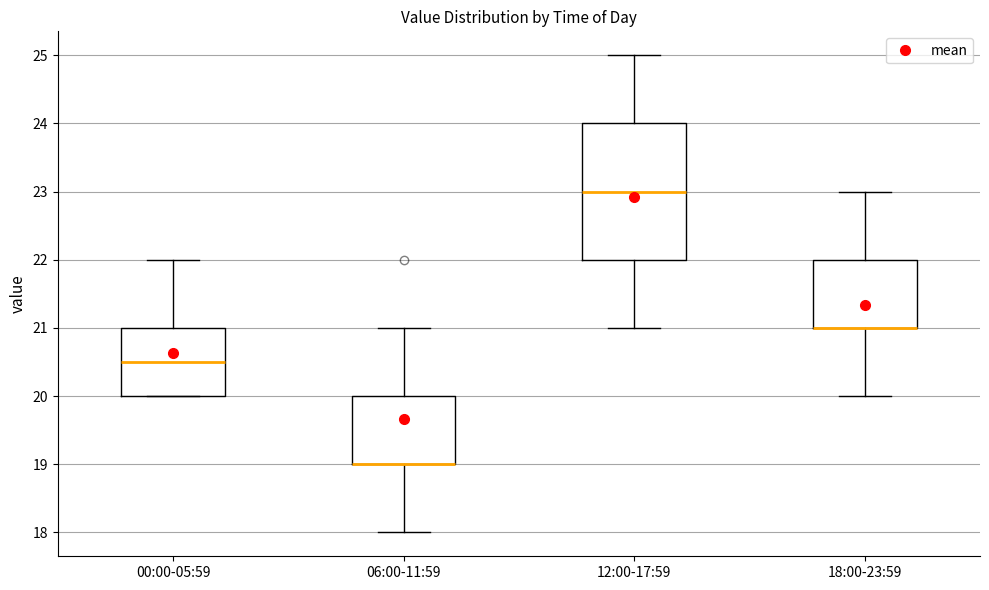

Reading left to right, read every box against the y-axis: the position of its median line, the range the box covers, and the ends of its whiskers. The values are not printed on the chart, so give them approximately, as read against the axis.

00:00-05:59: median 20.5, box 20.0 to 21.0, whiskers 20.0 to 22.0
06:00-11:59: median 19.0 (drawn on the box's lower edge), box 19.0 to 20.0, whiskers 18.0 to 21.0
12:00-17:59: median 23.0, box 22.0 to 24.0, whiskers 21.0 to 25.0
18:00-23:59: median 21.0 (drawn on the box's lower edge), box 21.0 to 22.0, whiskers 20.0 to 23.0